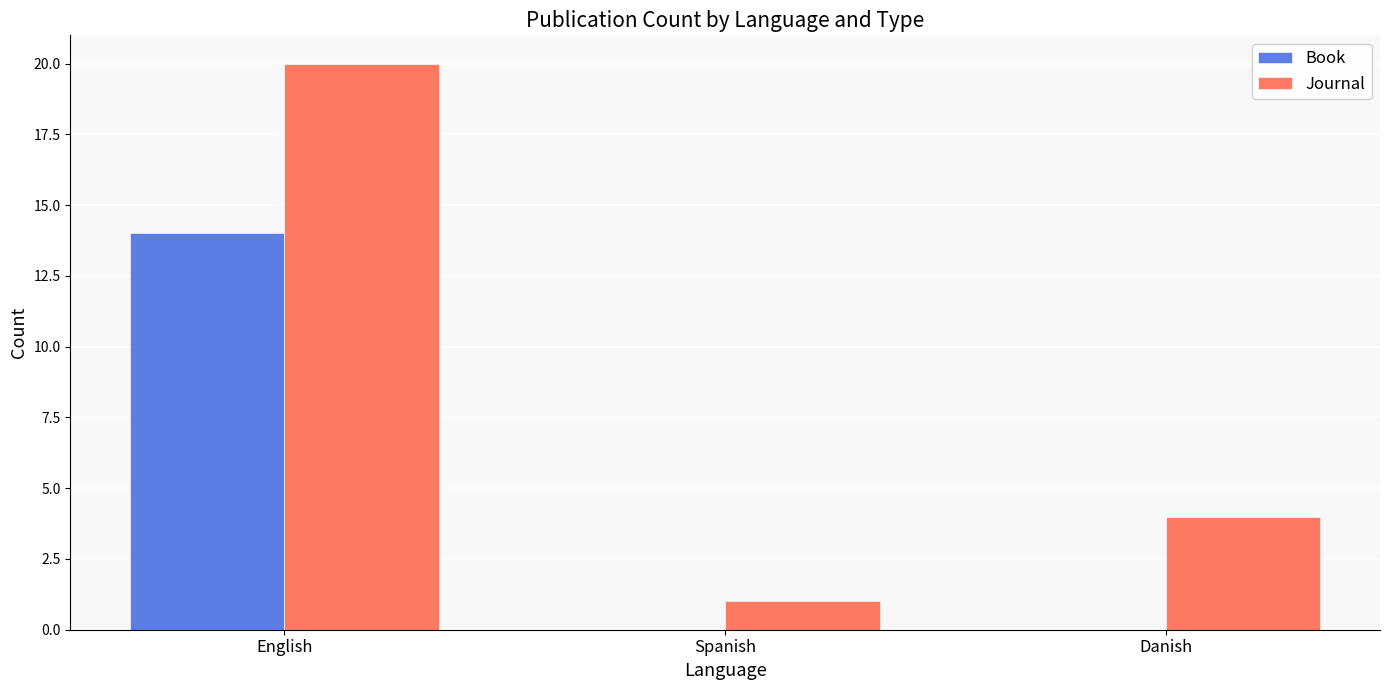

Which category has the highest value in the Book series?

English